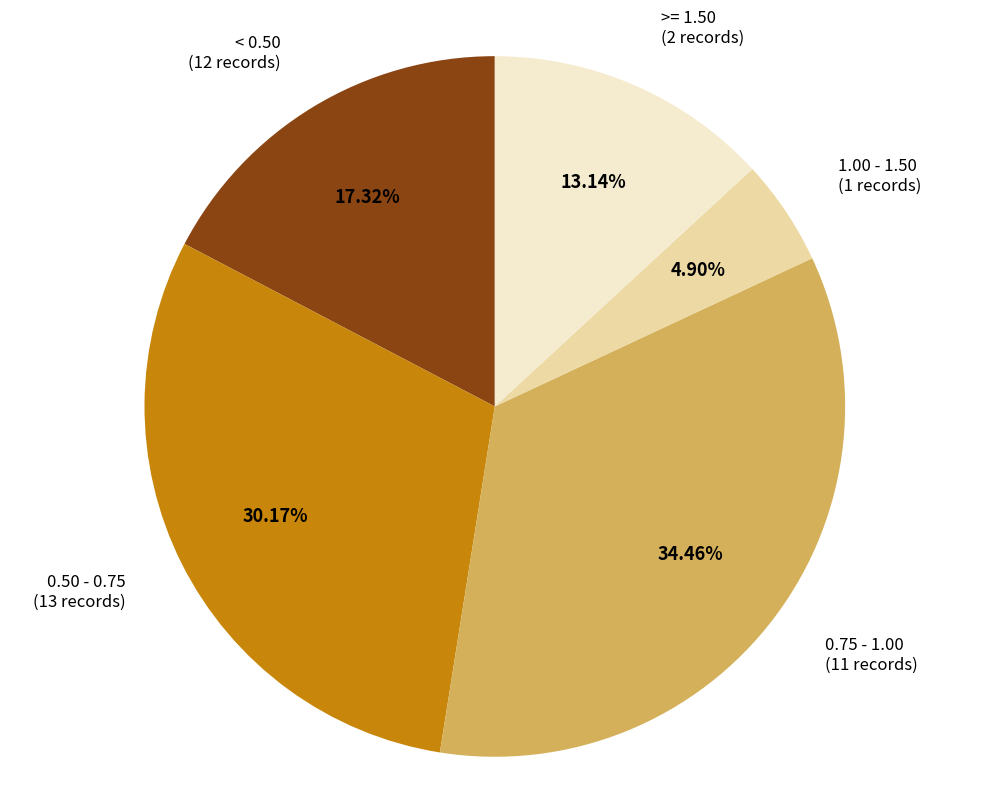

Is there a majority slice in this chart?

No